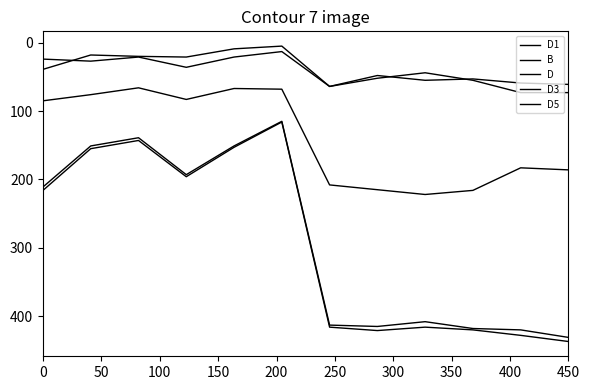

In D5, how many points are higher than both neighbors (excluding endpoints)?

2